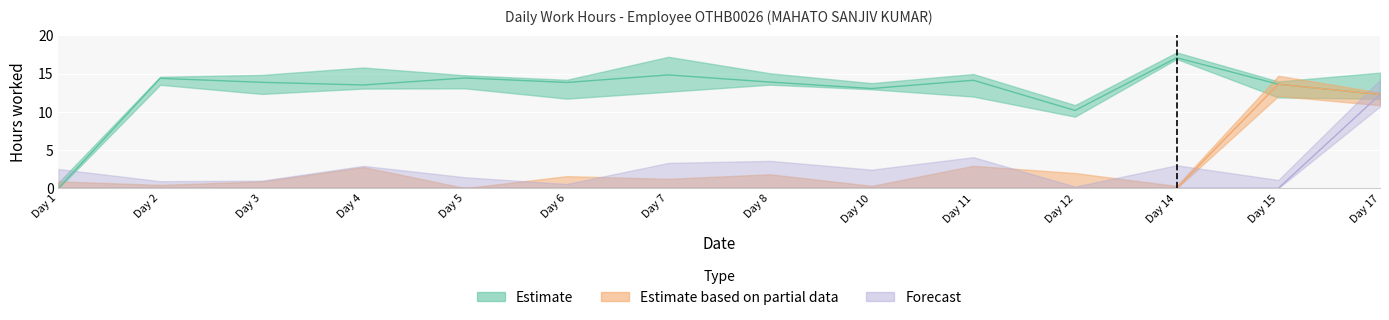

Is it true that Estimate based on partial data equals 0.0 at Day 7?

True